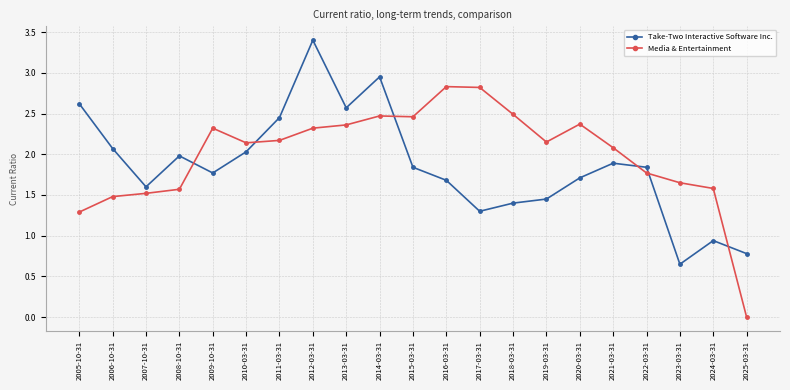

What is the difference between the maximum and minimum values in the Media & Entertainment series?

2.8